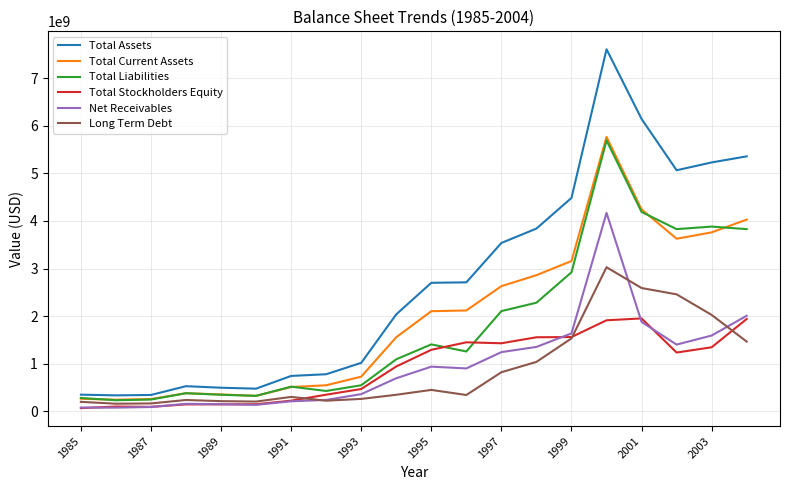

In Total Assets, how many points are lower than both neighbors (excluding endpoints)?

3